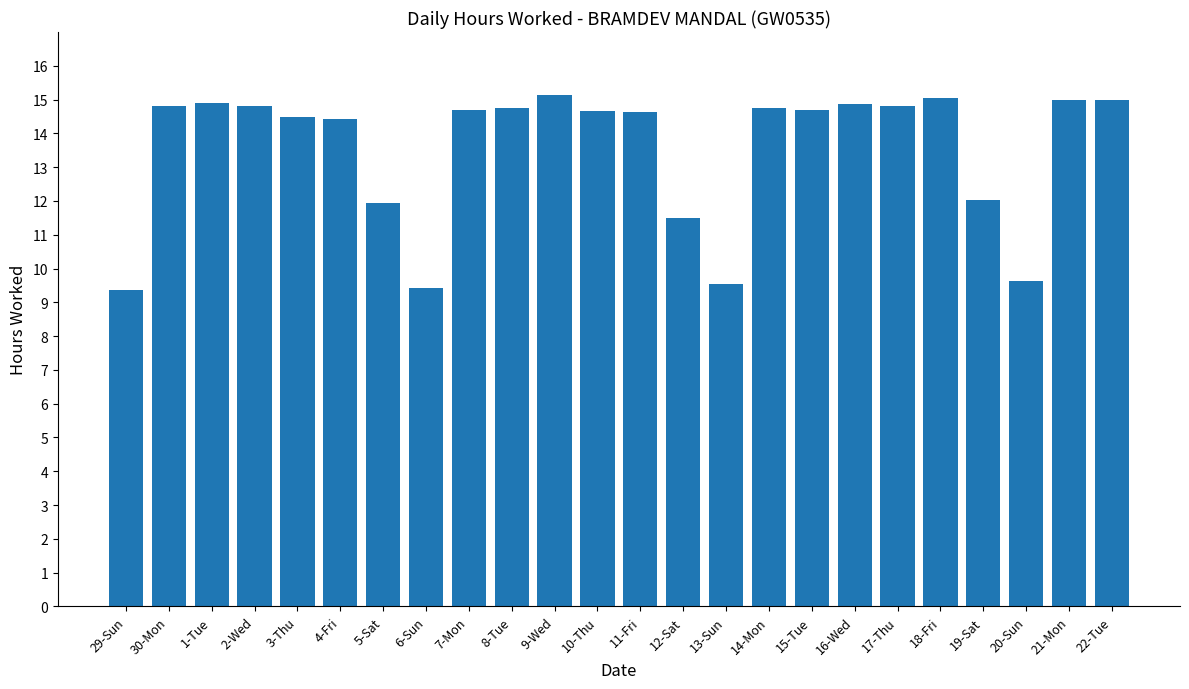

What is the difference between the second highest and minimum values?

5.7